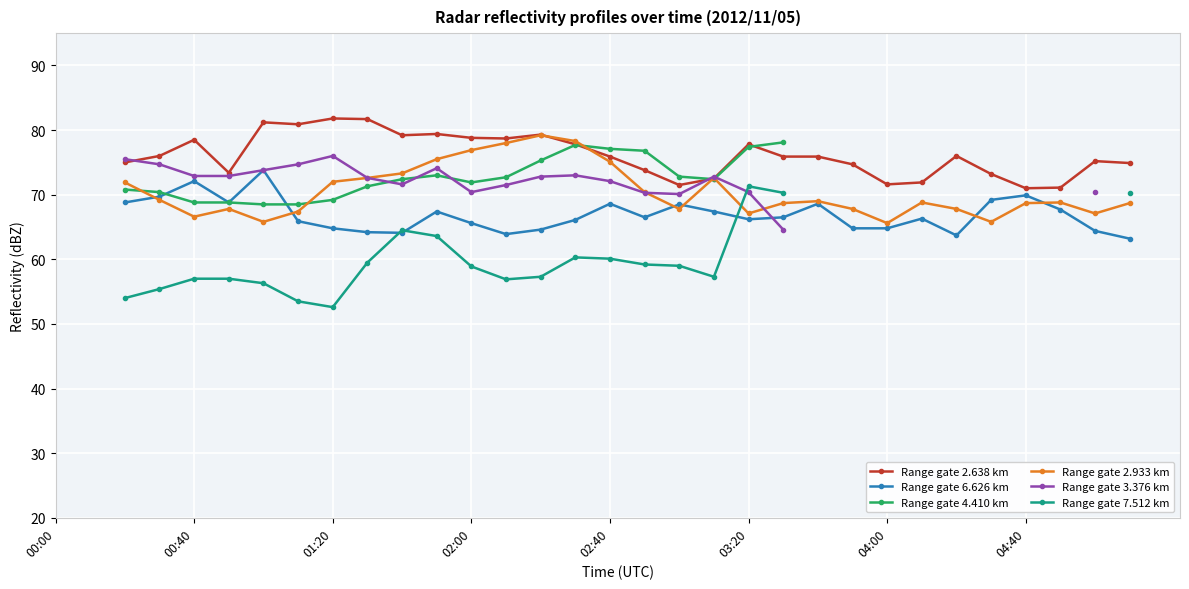

Which series changed the most between 18 and 30?

Range gate 6.626 km